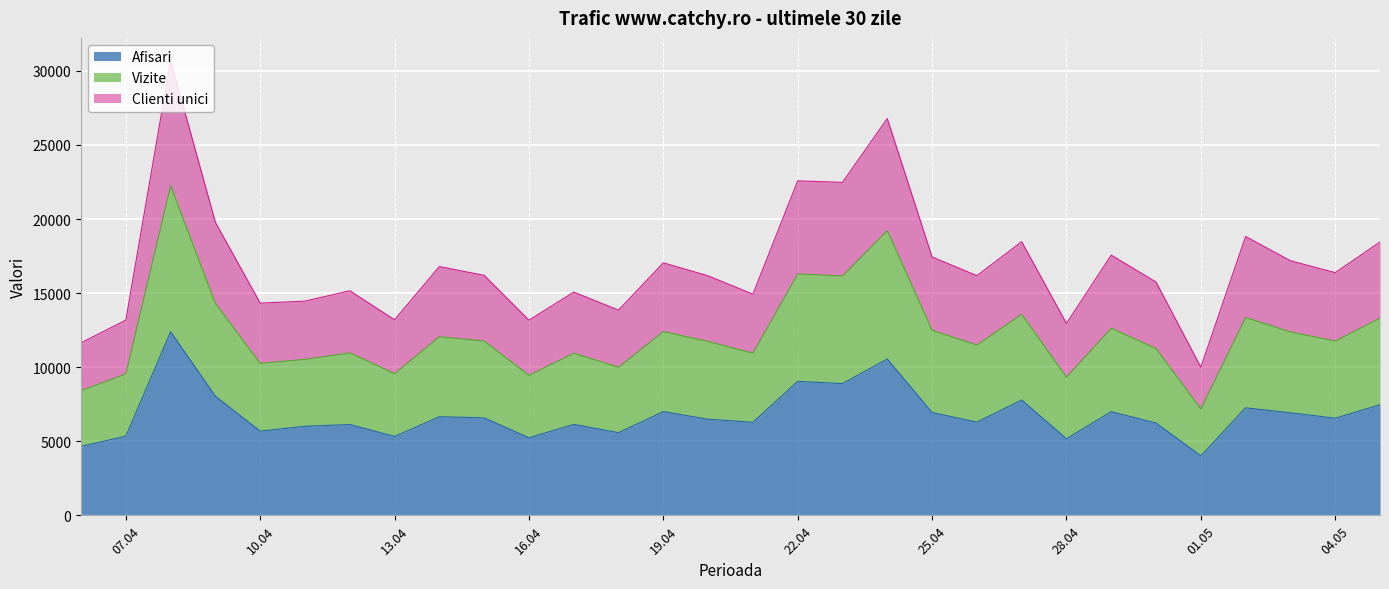

What is the minimum value for Afisari?

4015